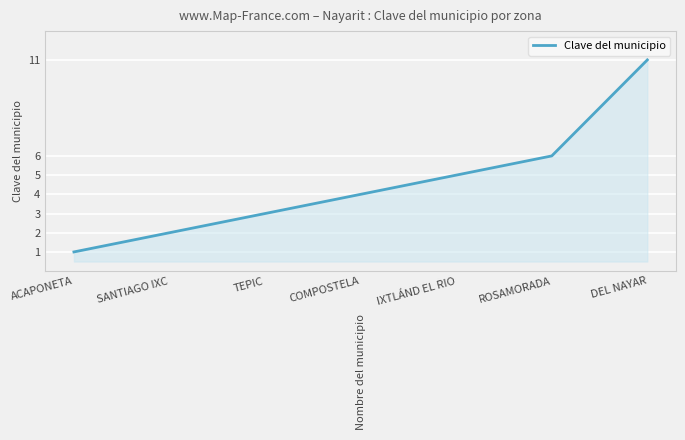

What position from the right is TEPIC?

5